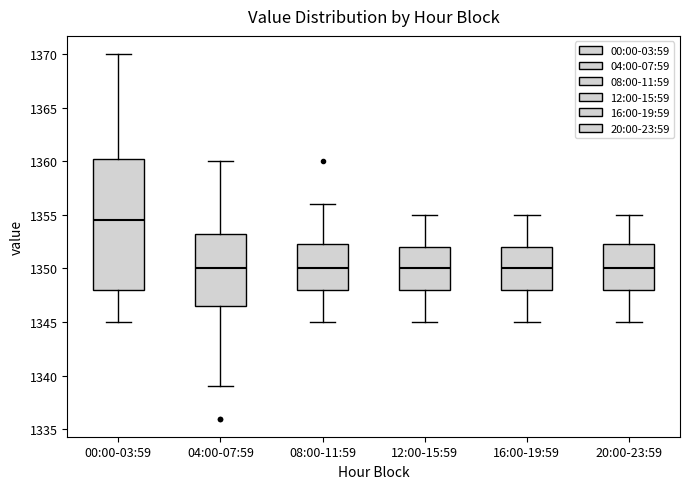

Reading left to right, transcribe this box plot: for each box, give where its median line is, the range the box spans, and where its two whiskers end, as read against the y-axis. The values are not printed on the chart, so give them approximately, as read against the axis.

00:00-03:59: median 1354.5, box 1348.0 to 1360.5, whiskers 1345.0 to 1370.0
04:00-07:59: median 1350.0, box 1346.5 to 1353.5, whiskers 1339.0 to 1360.0
08:00-11:59: median 1350.0, box 1348.0 to 1352.5, whiskers 1345.0 to 1356.0
12:00-15:59: median 1350.0, box 1348.0 to 1352.0, whiskers 1345.0 to 1355.0
16:00-19:59: median 1350.0, box 1348.0 to 1352.0, whiskers 1345.0 to 1355.0
20:00-23:59: median 1350.0, box 1348.0 to 1352.5, whiskers 1345.0 to 1355.0